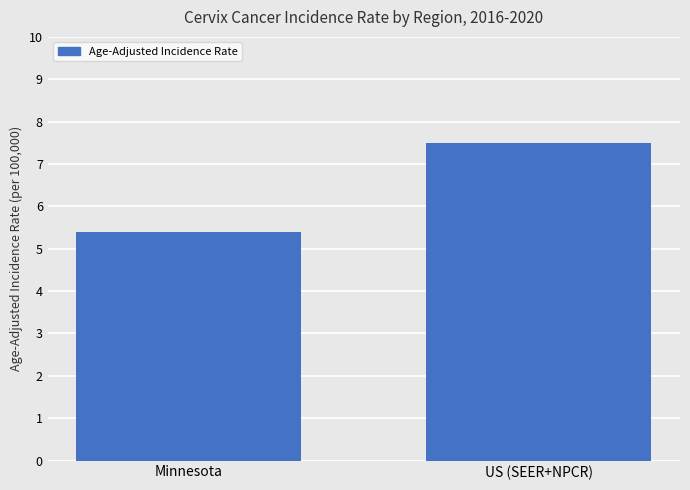

What position from the left is US (SEER+NPCR)?

2